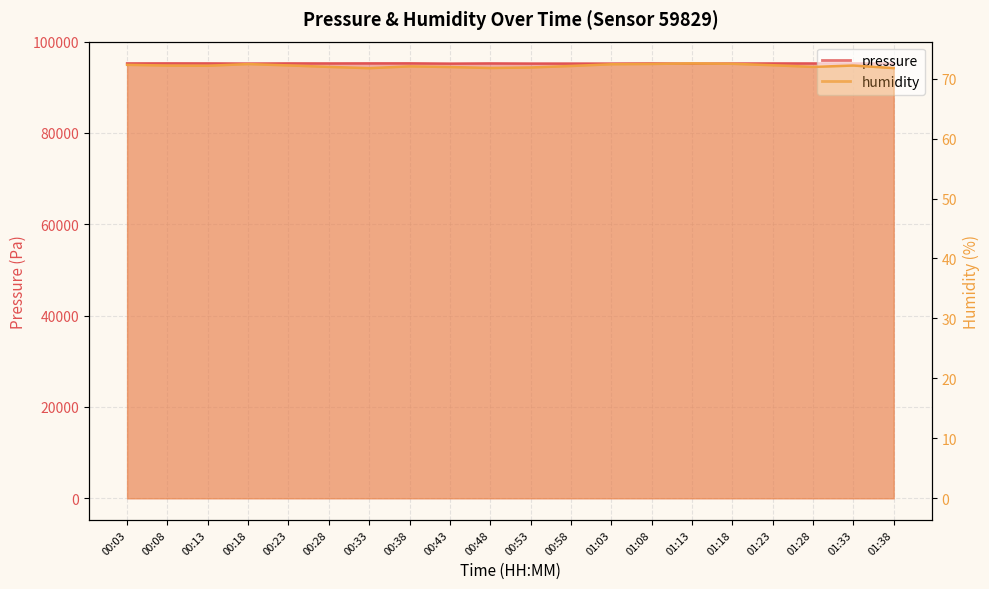

What is the sum of all humidity values?

1442.8